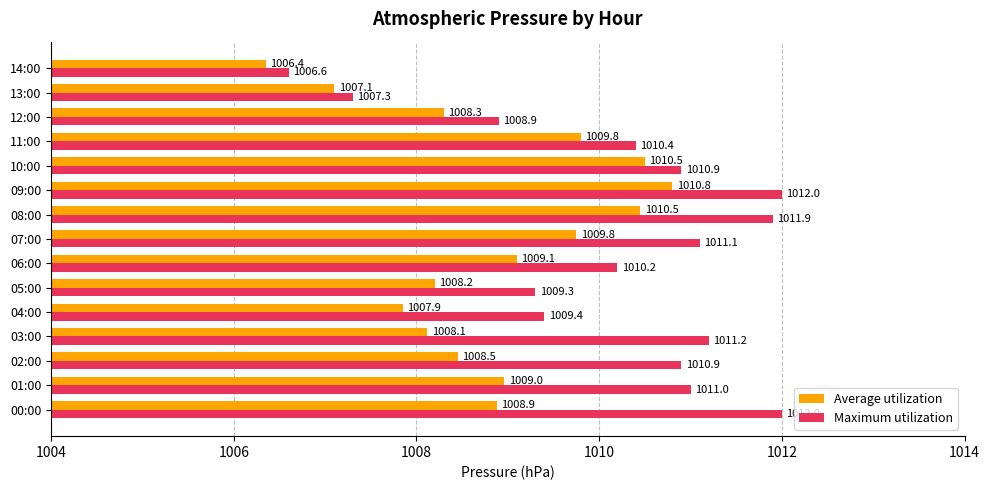

What are all the series names shown in the legend?

Average utilization, Maximum utilization